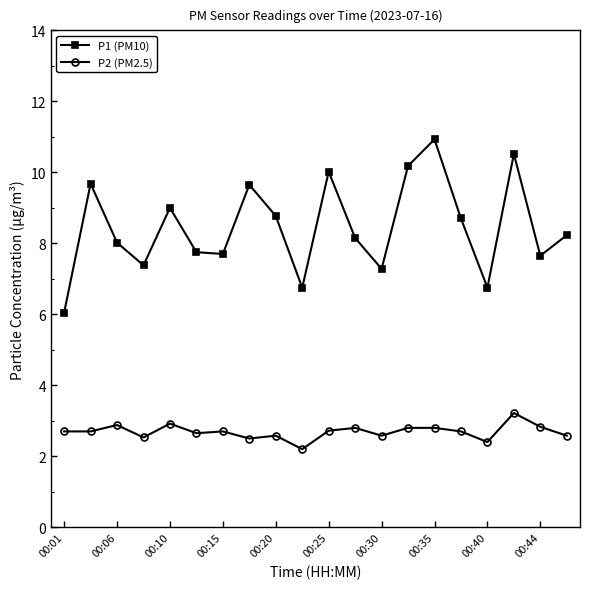

List the series in order of their peak value, lowest first.

P2 (PM2.5), P1 (PM10)